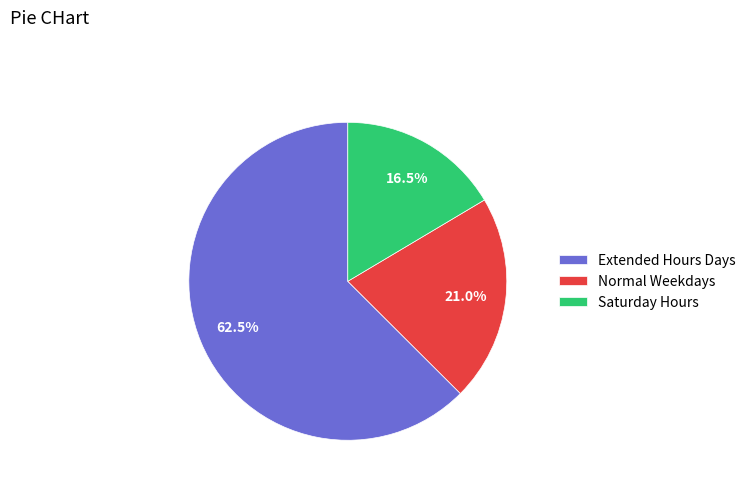

What portion of the pie excludes Extended Hours Days?

37.5%